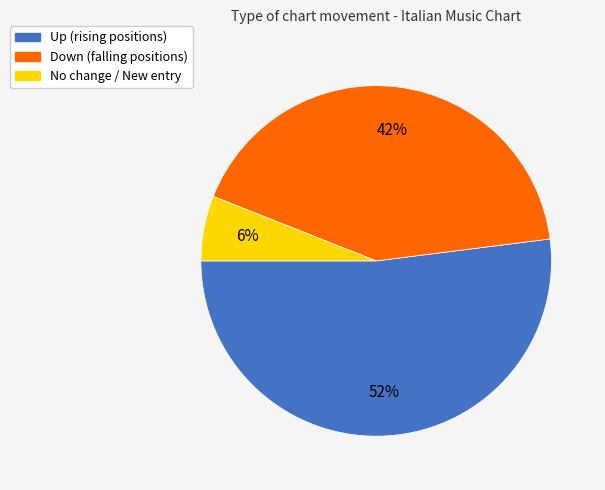

To the nearest percent, what is the difference between the largest and smallest slice percentages?

46%